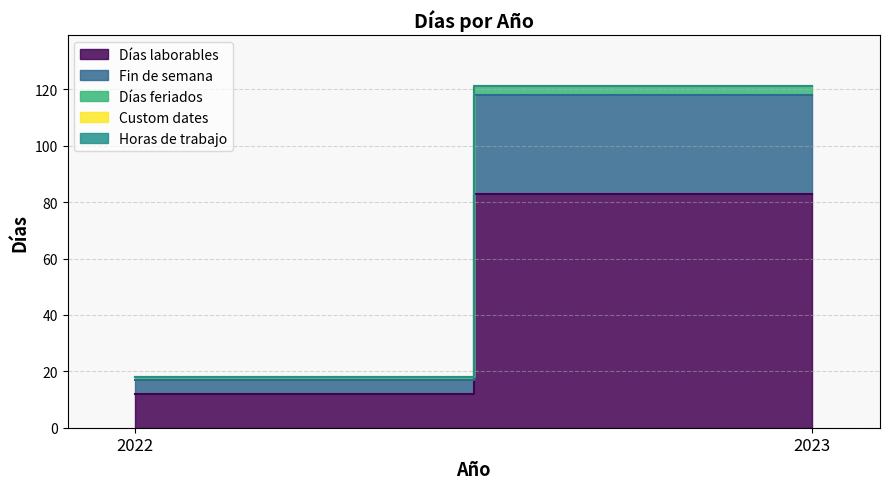

True or false: Días feriados has a value of 4 at 2023.

False